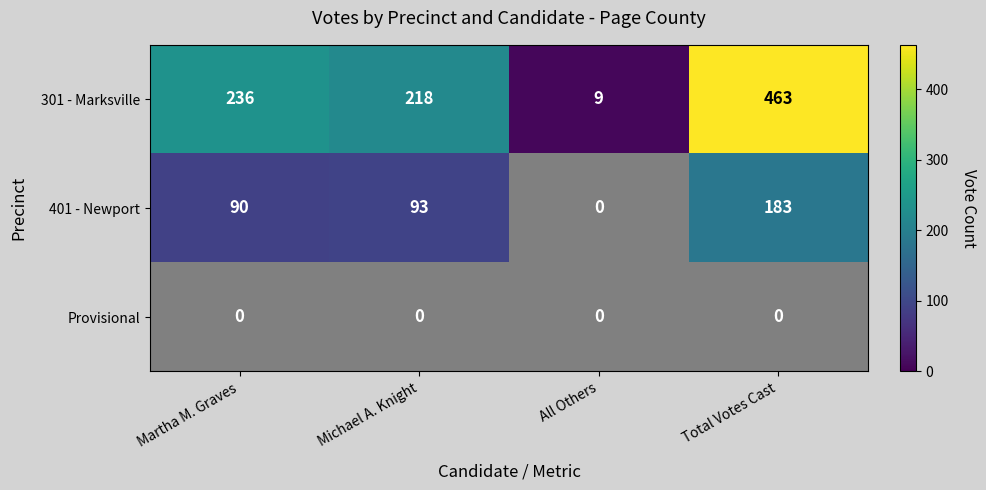

What is the average value of the 301 - Marksville series?

232